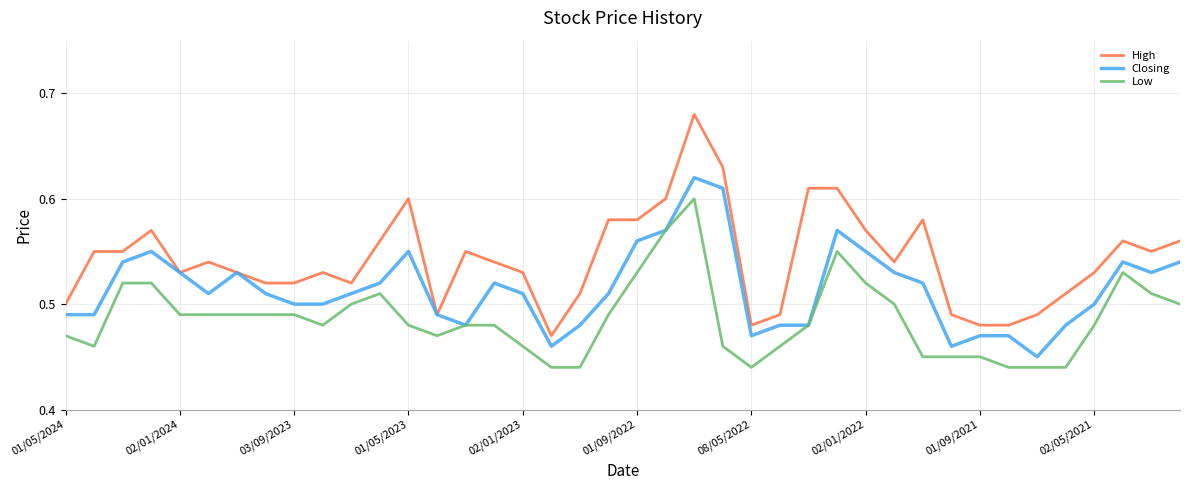

True or false: High and Low cross at least once.

False